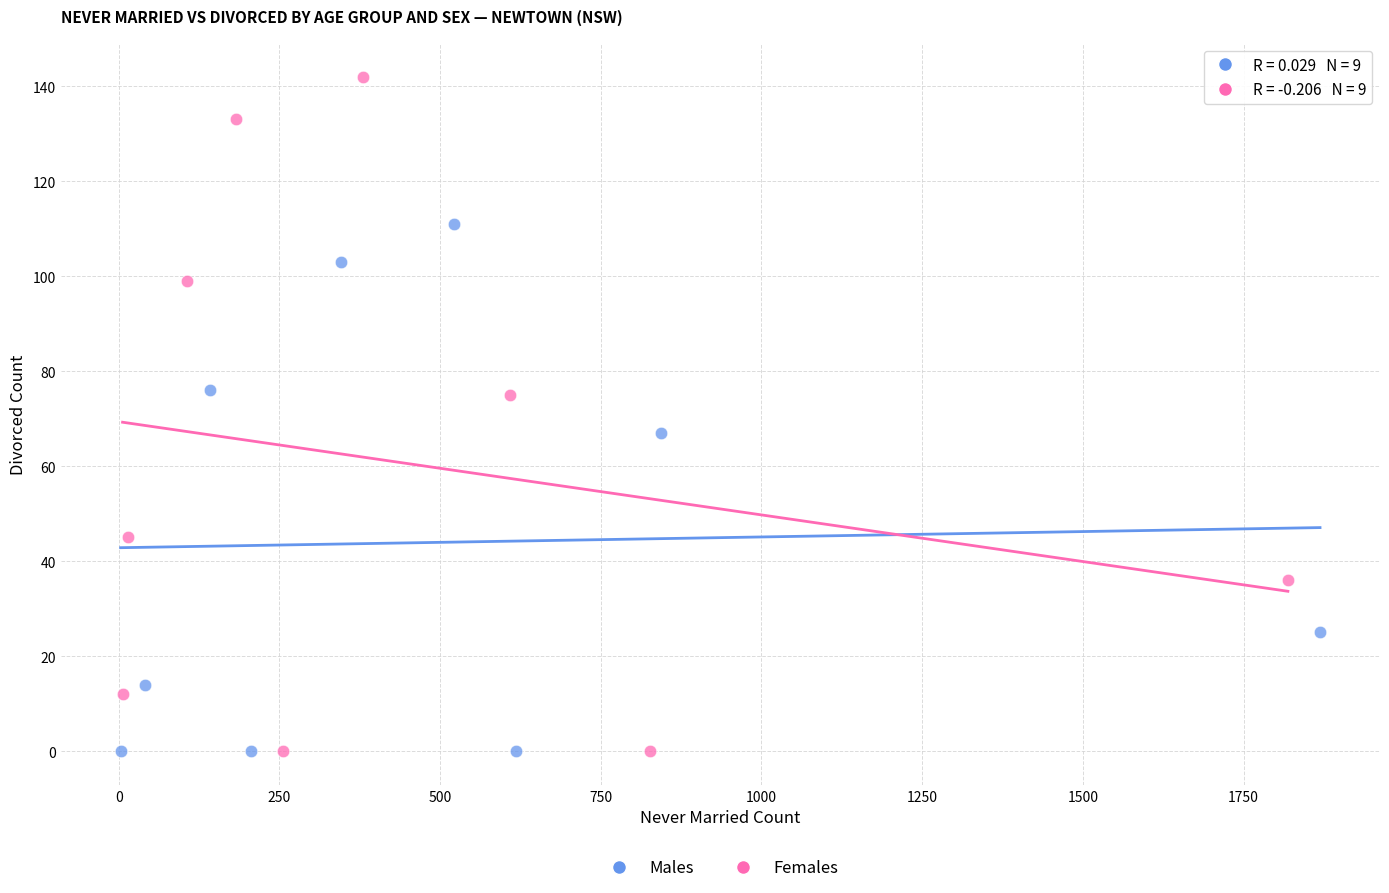

Which series has the widest spread of Y values?

Females